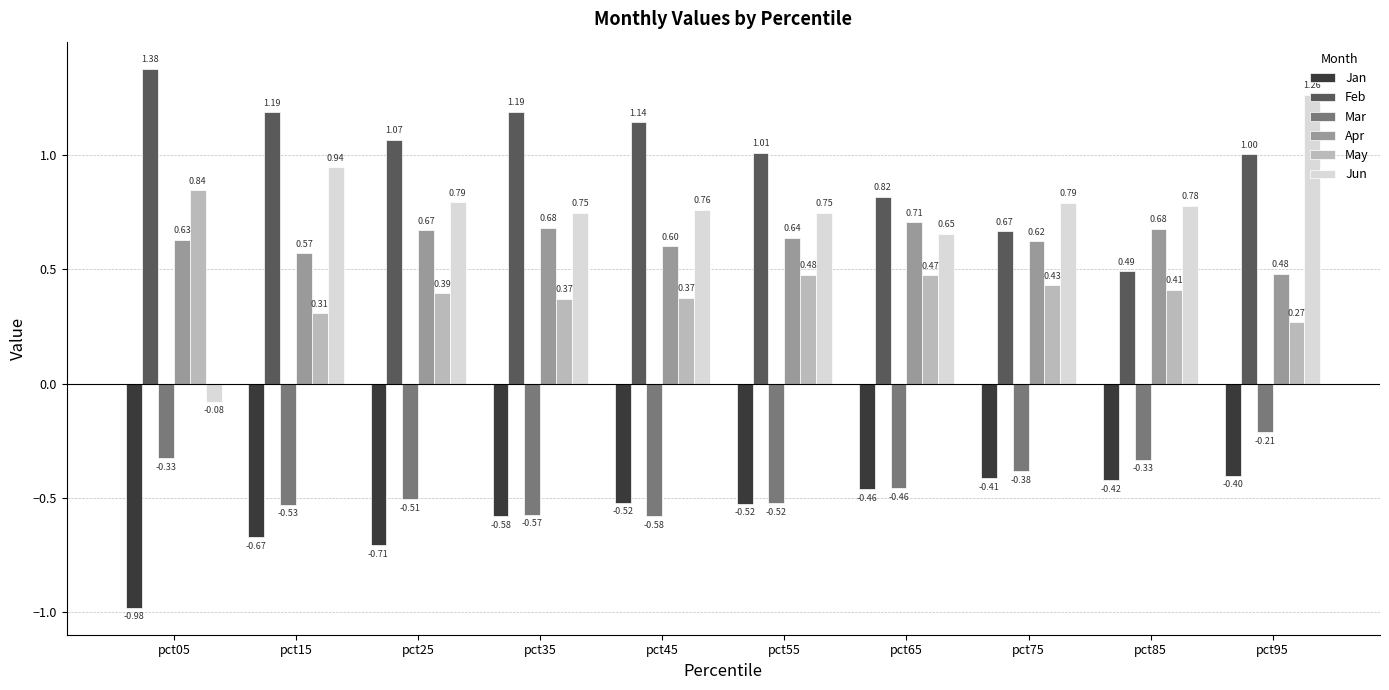

Where is Feb nearest to the value 0?

pct85